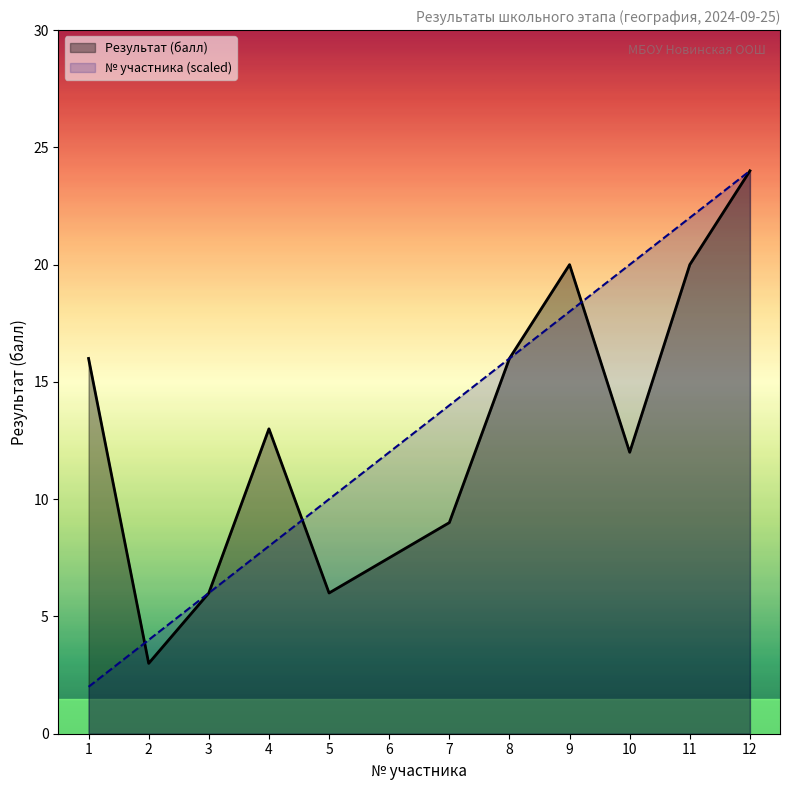

What is the lowest value of the № series?

2.0